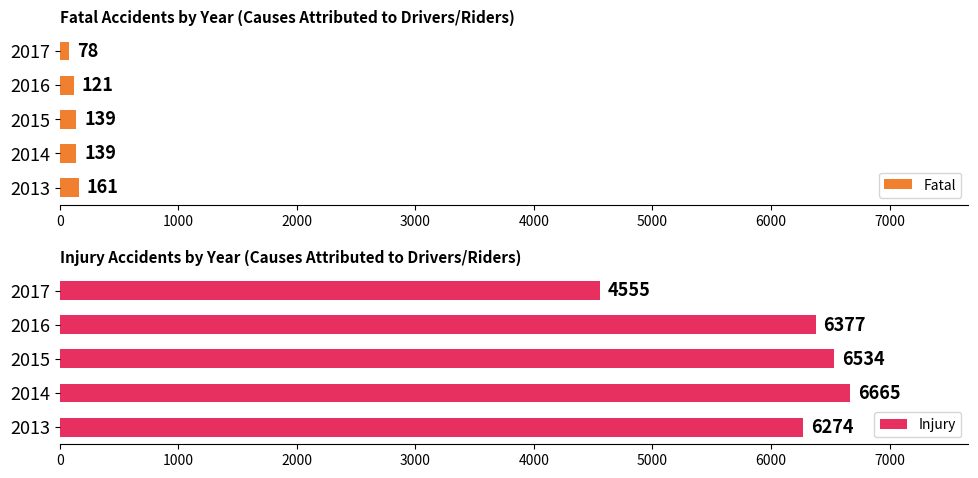

Rank the series by their average value, from highest to lowest.

Injury, Fatal